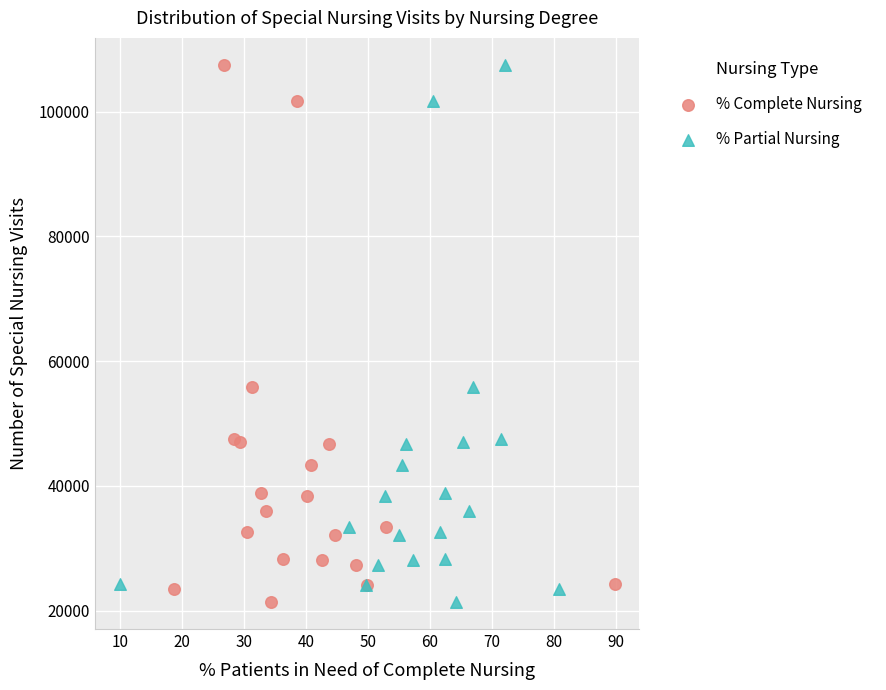

What are all the series names shown in the legend?

% Complete Nursing, % Partial Nursing